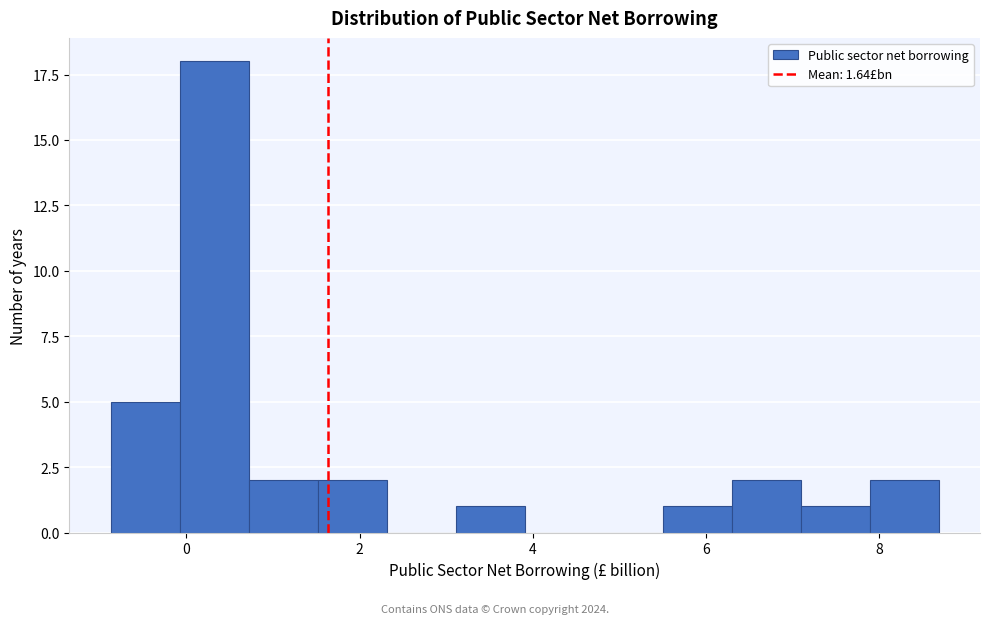

Around what value on the x-axis is the tallest bar? Give the approximate position of its centre, as read against the axis.

0.4